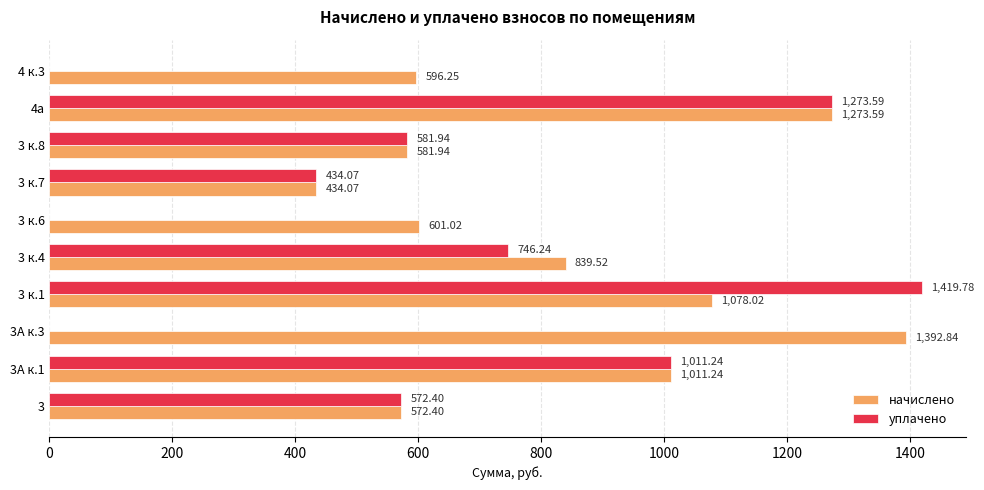

At which category is the sum across all series the highest?

4а